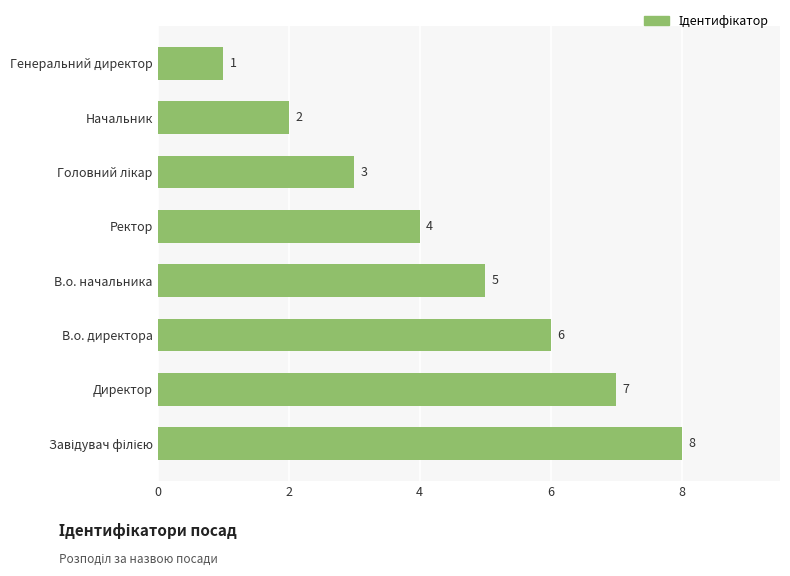

What is the difference between the values at Генеральний директор and Директор?

6